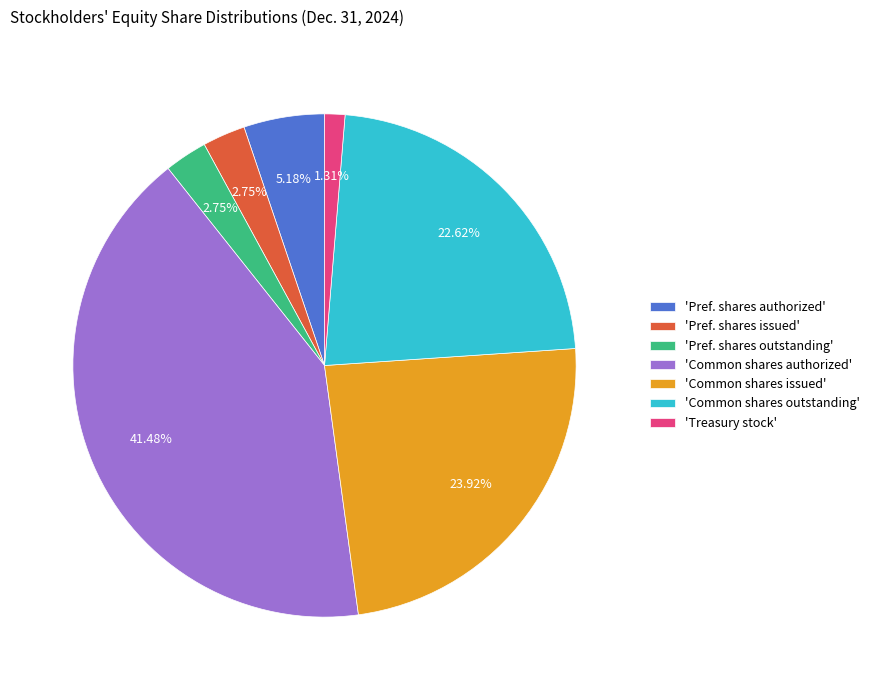

Which category has the biggest portion of the pie?

'Common shares authorized'